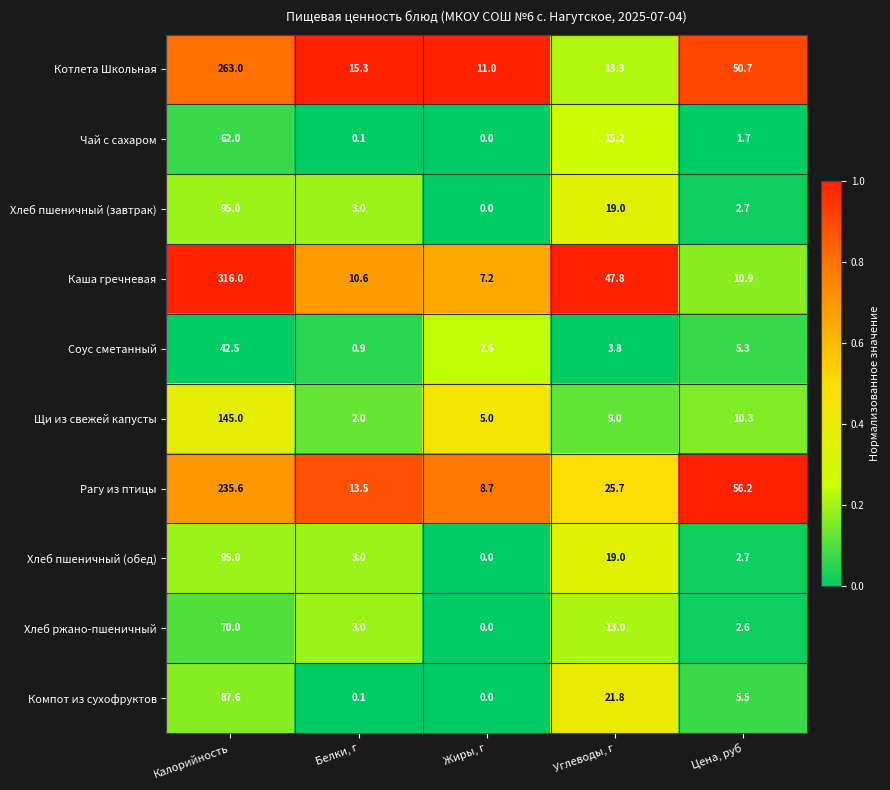

What is the average value of the Чай с сахаром series?

15.8